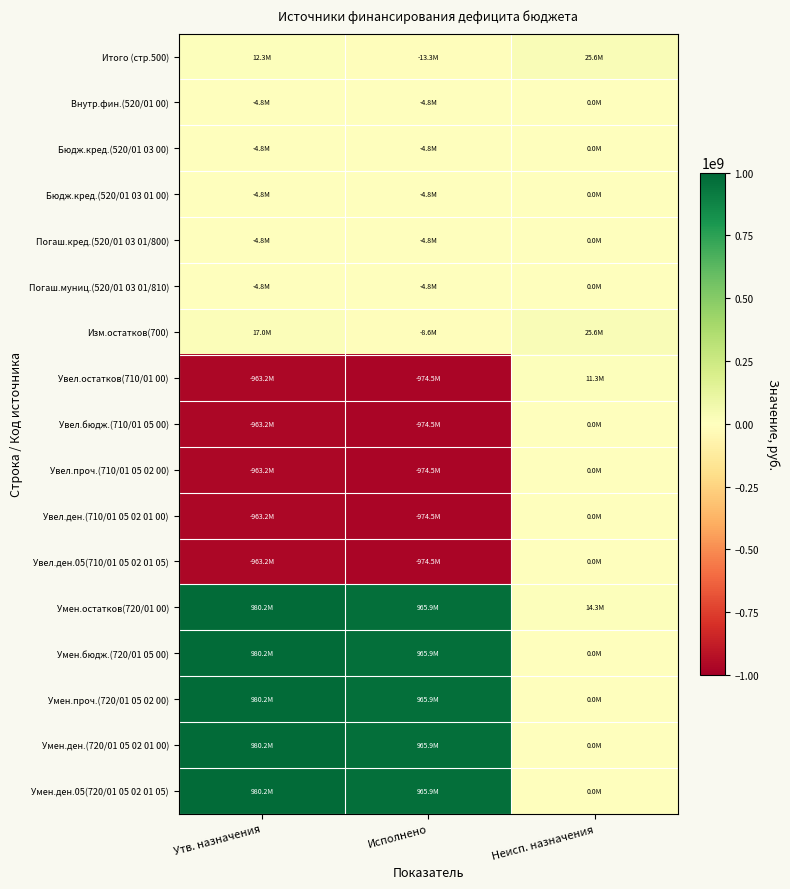

Which category has the lowest value across all series?

Исполнено